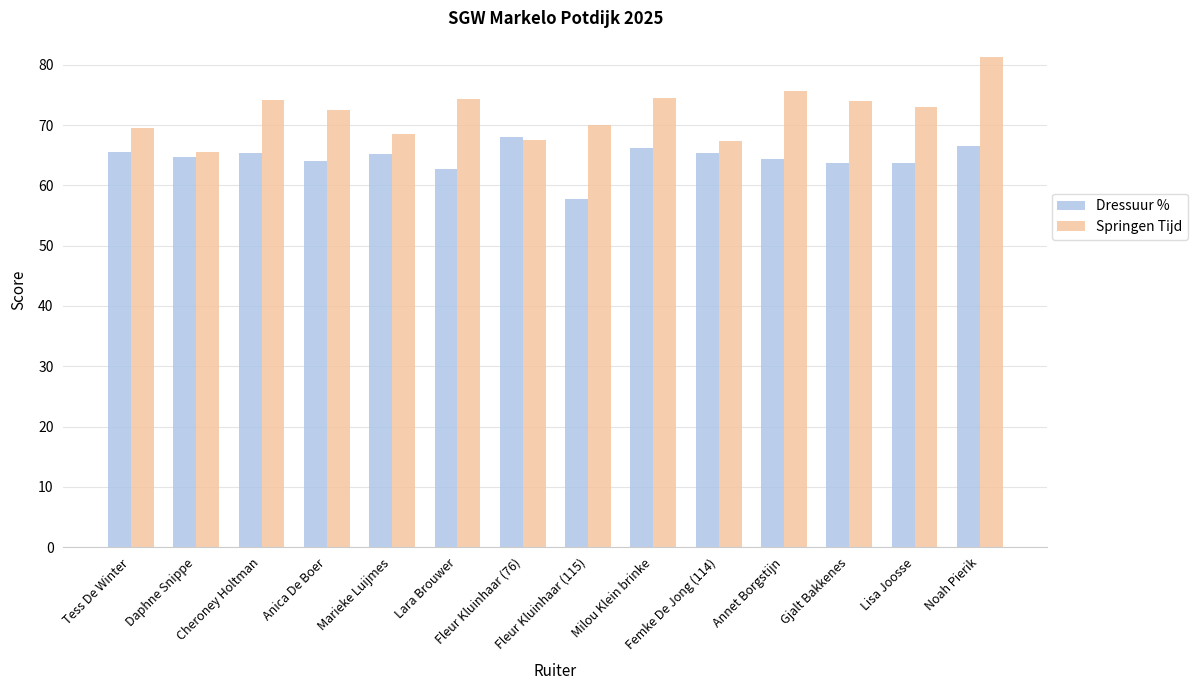

What is the total value across all series at Fleur Kluinhaar (115)?

127.7